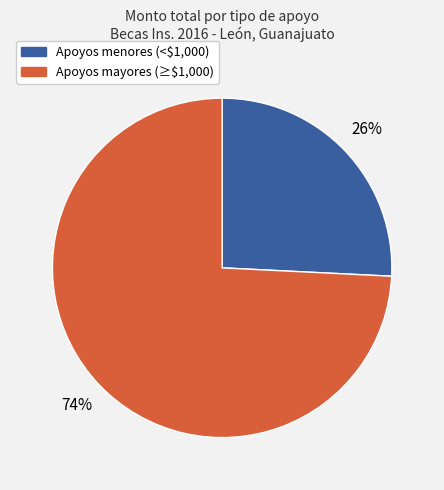

To the nearest percent, what is the difference between the largest and smallest slice percentages?

48%